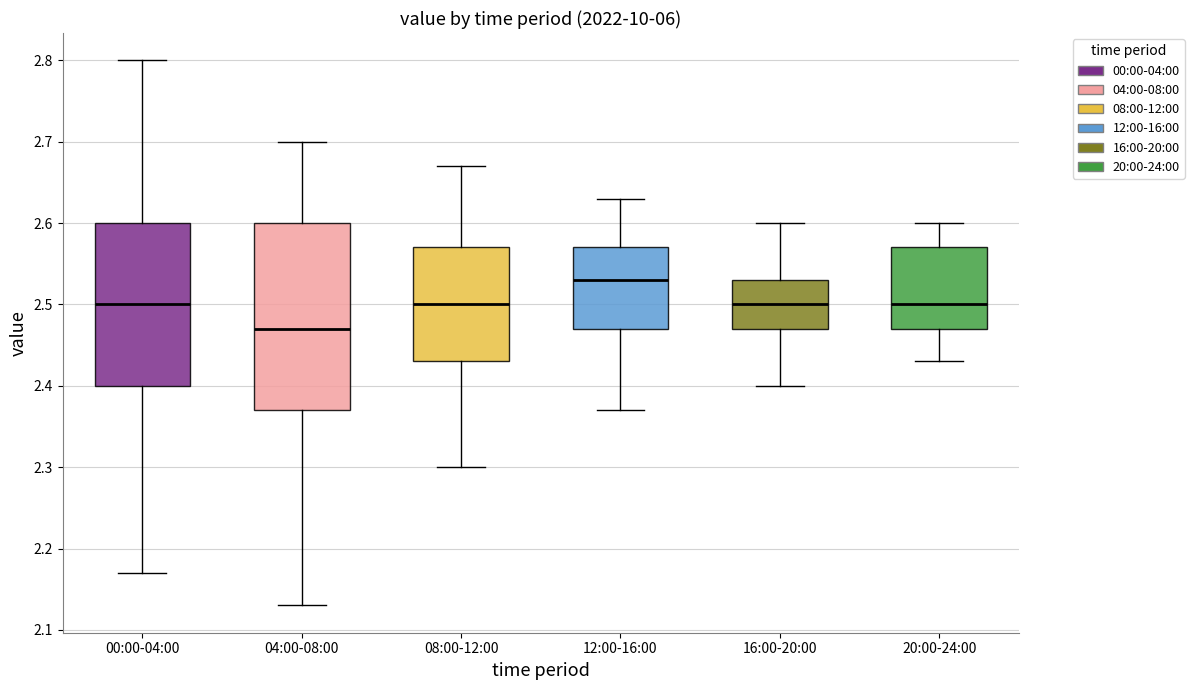

Comparing the boxes themselves (not the whiskers), which one is the tallest?

04:00-08:00